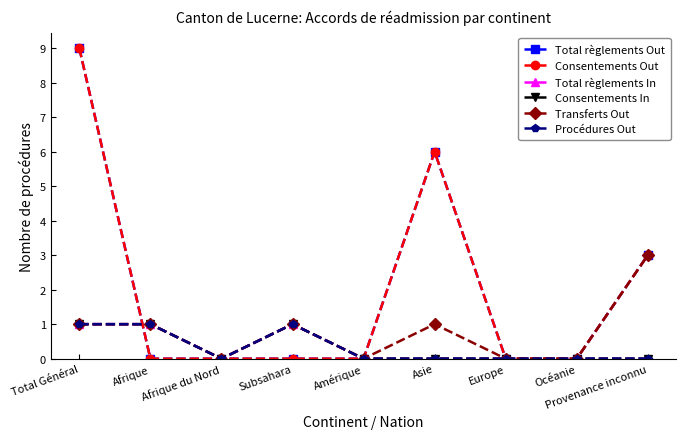

True or false: Total règlements Out has more than 1 interior local peaks.

False